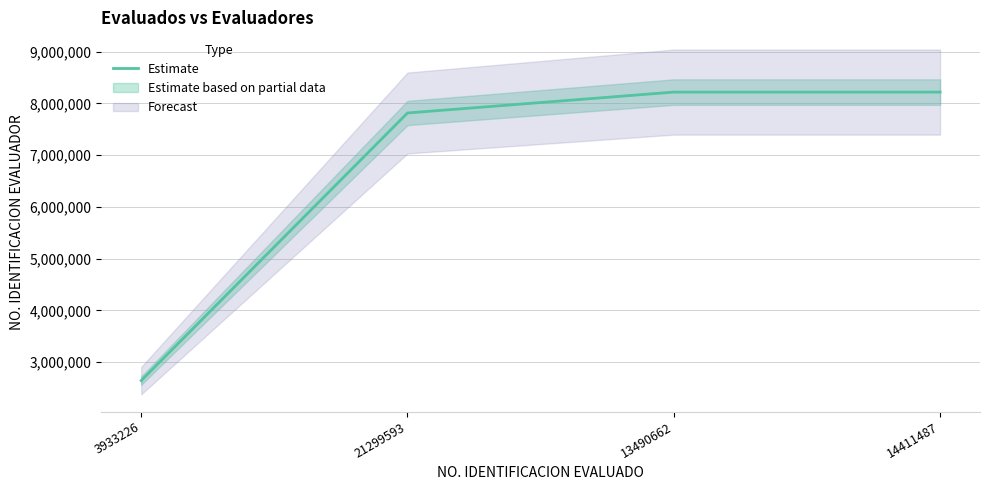

What is the sum of all values?

26897252